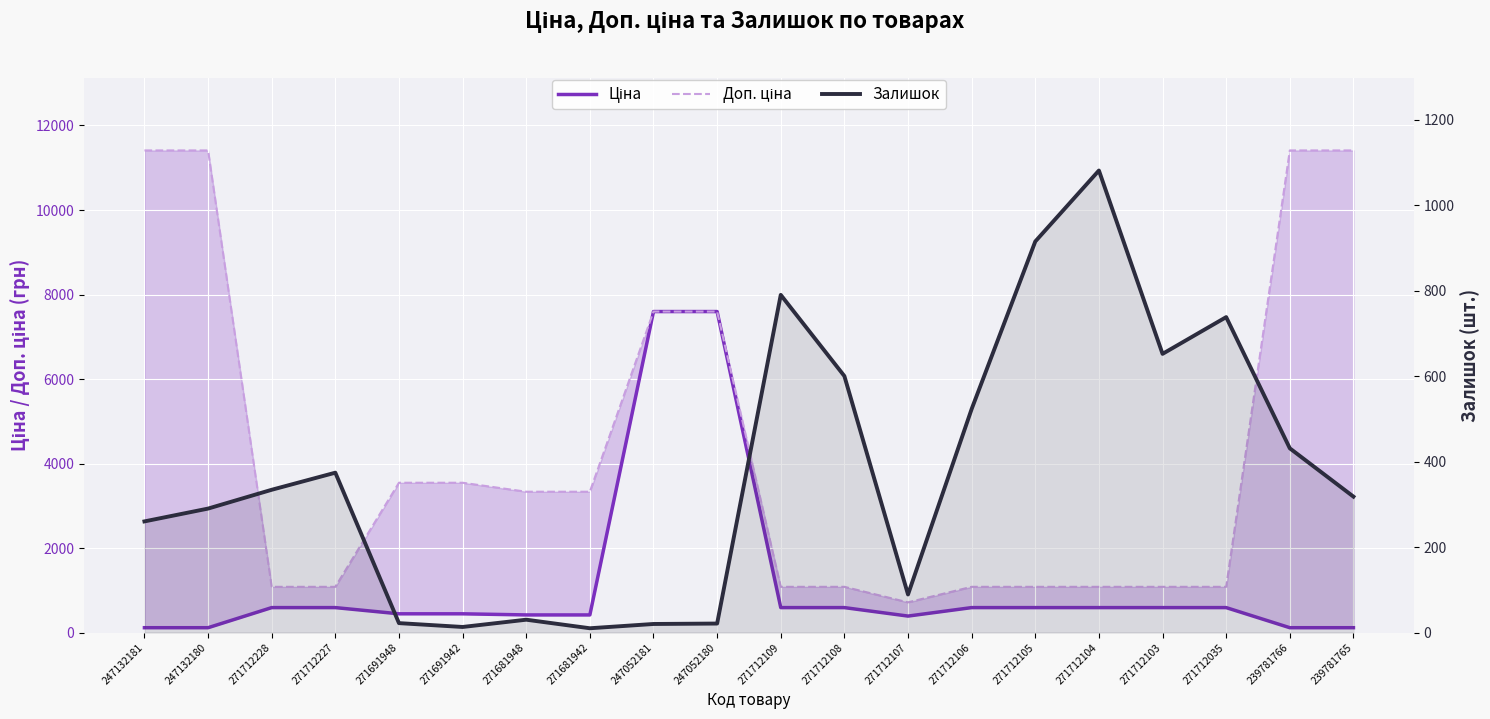

Which category has the lowest value in the Доп. ціна series?

271712107